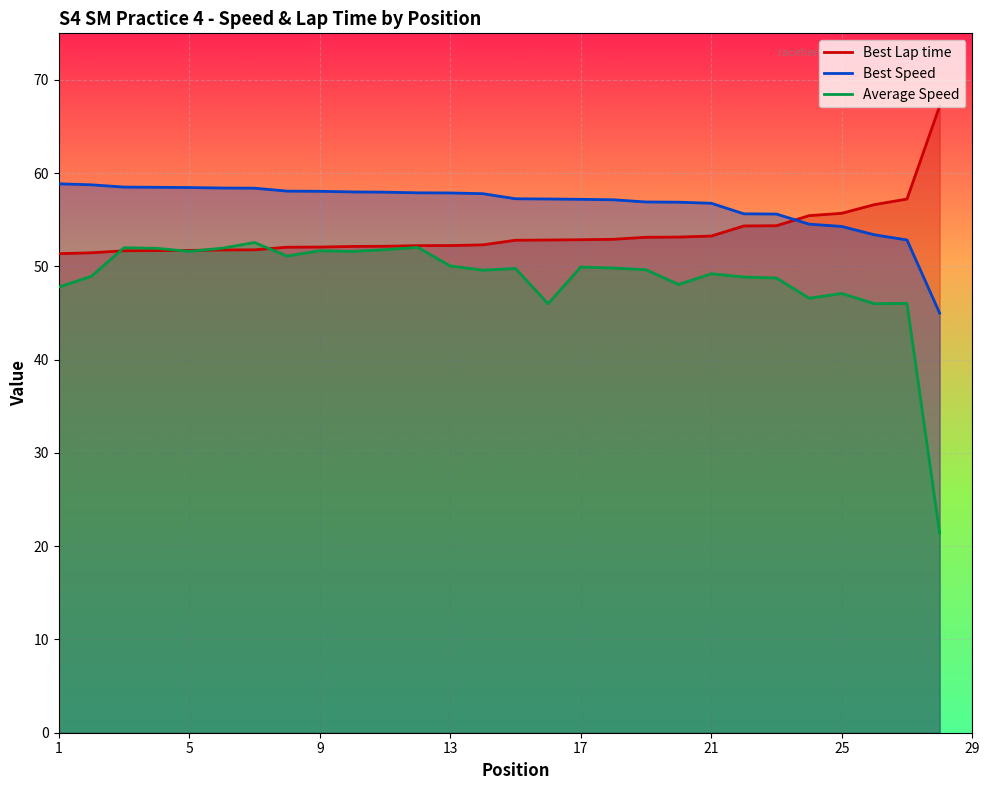

After their last crossing, which series has the higher values: Best Speed or Best Lap time?

Best Lap time